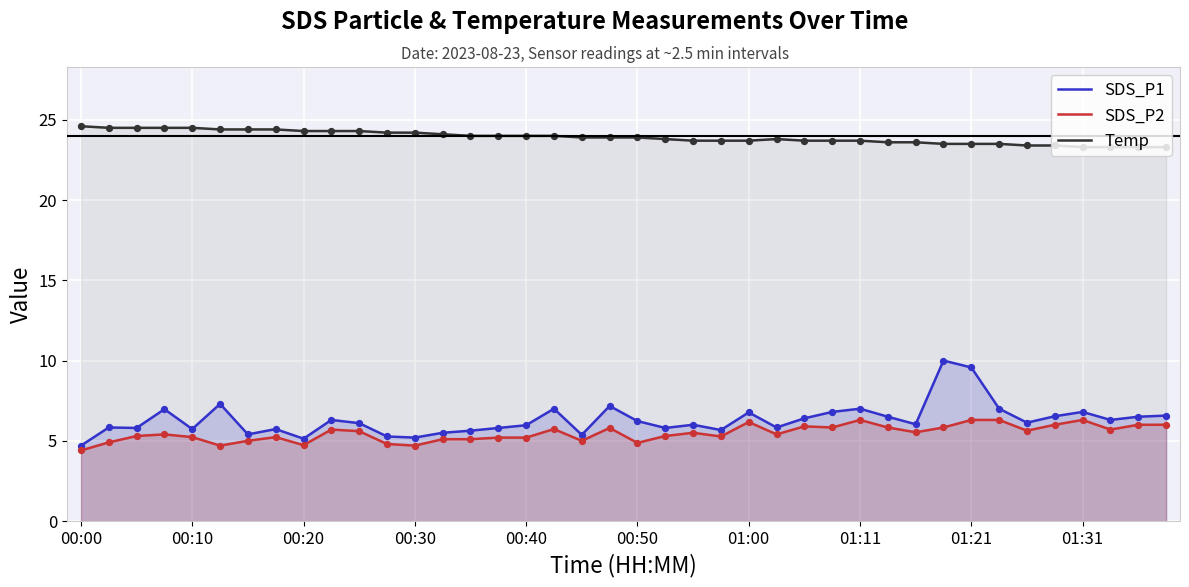

What are all the series names shown in the legend?

SDS_P1, SDS_P2, Temp